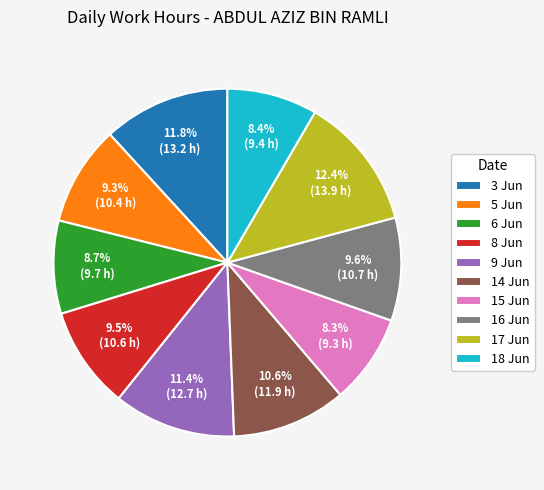

To the nearest percent, what is the difference between the largest and smallest slice percentages?

4%